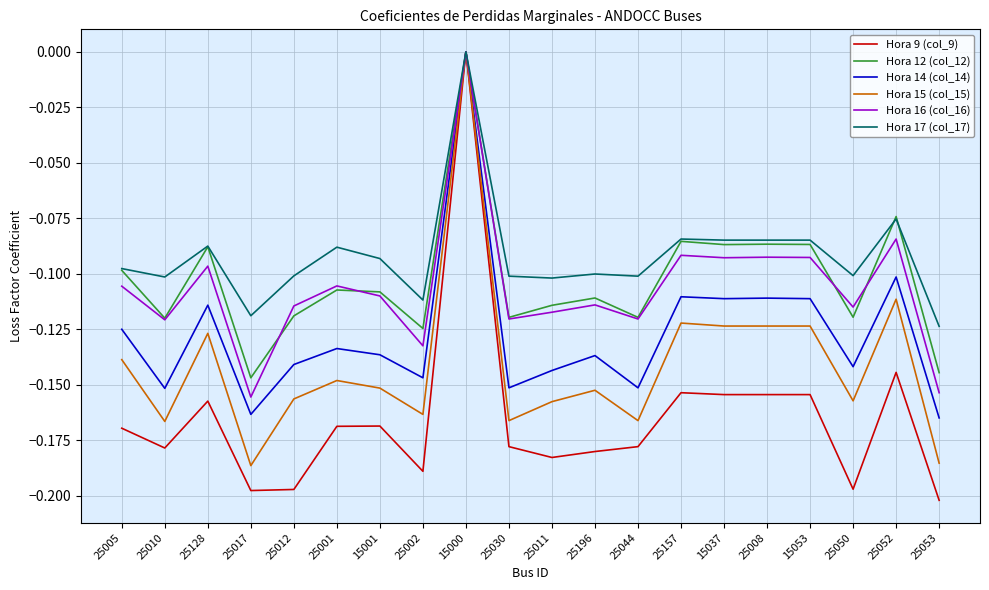

The Hora 16 (col_16) series shows -0.2 at 25017. True or false?

True